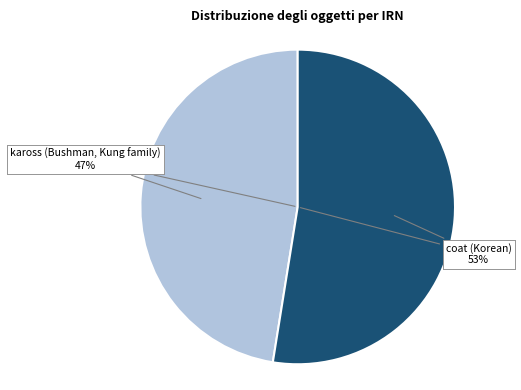

Count the number of slices in the pie.

2